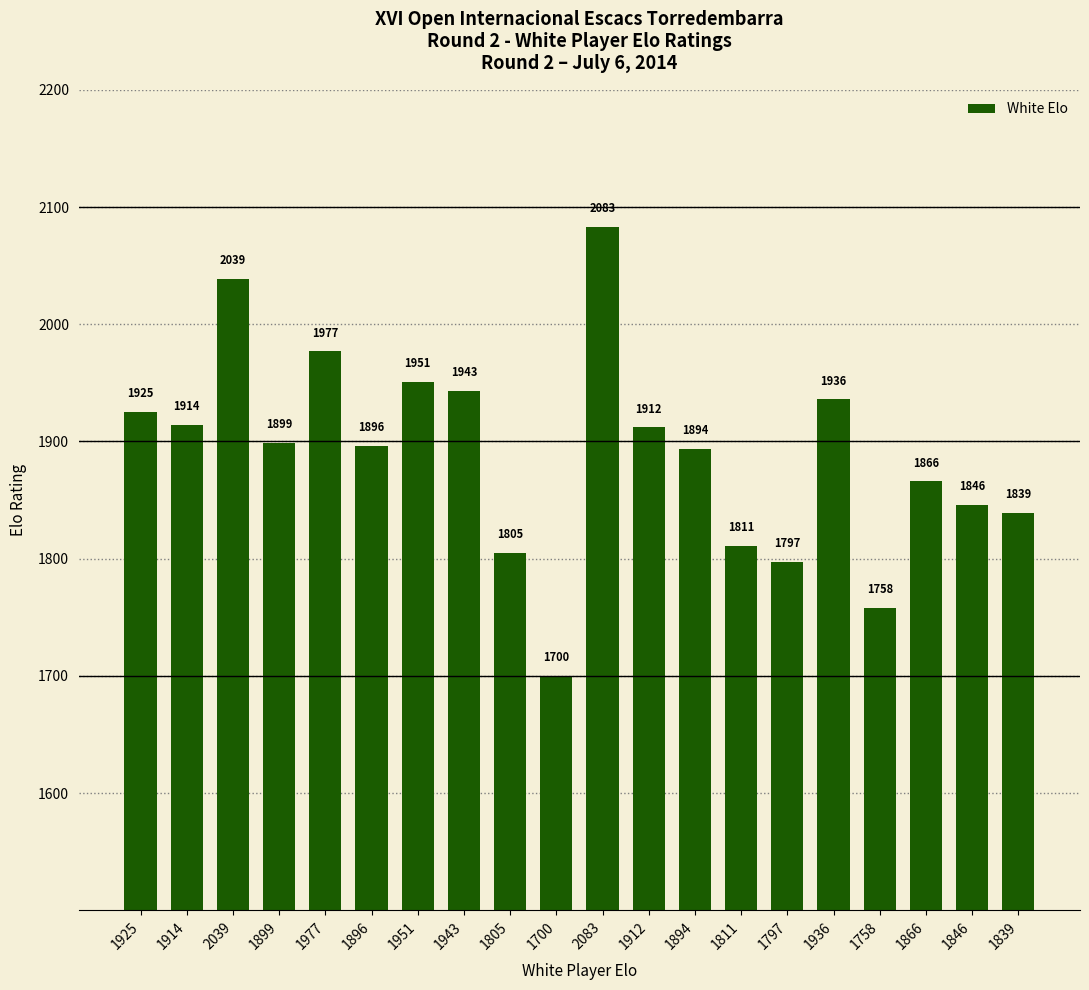

What is the label of the 6th bar from the right?

1797